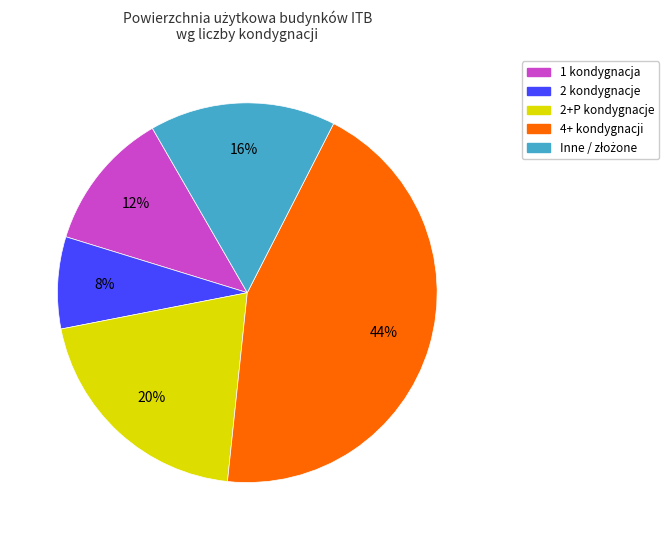

To the nearest percent, what is the average slice percentage?

20%